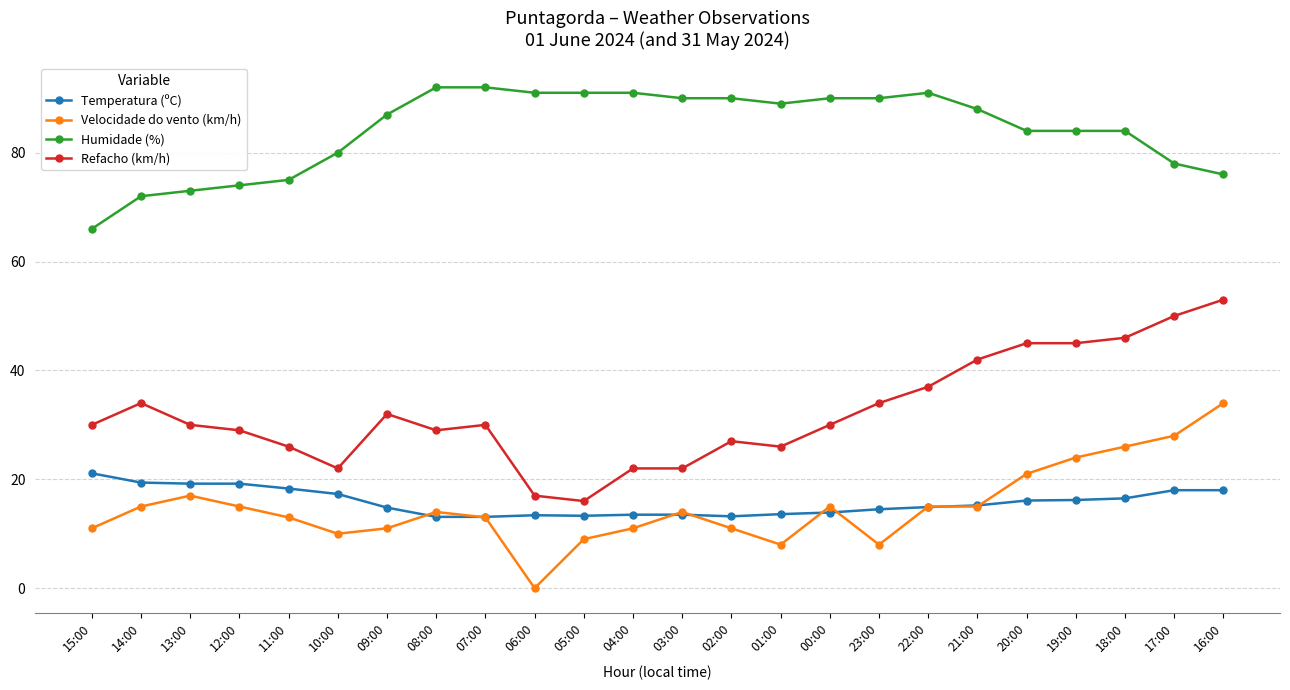

Rank the series at 18:00 from highest to lowest value.

Humidade (%), Refacho (km/h), Velocidade do vento (km/h), Temperatura (ºC)